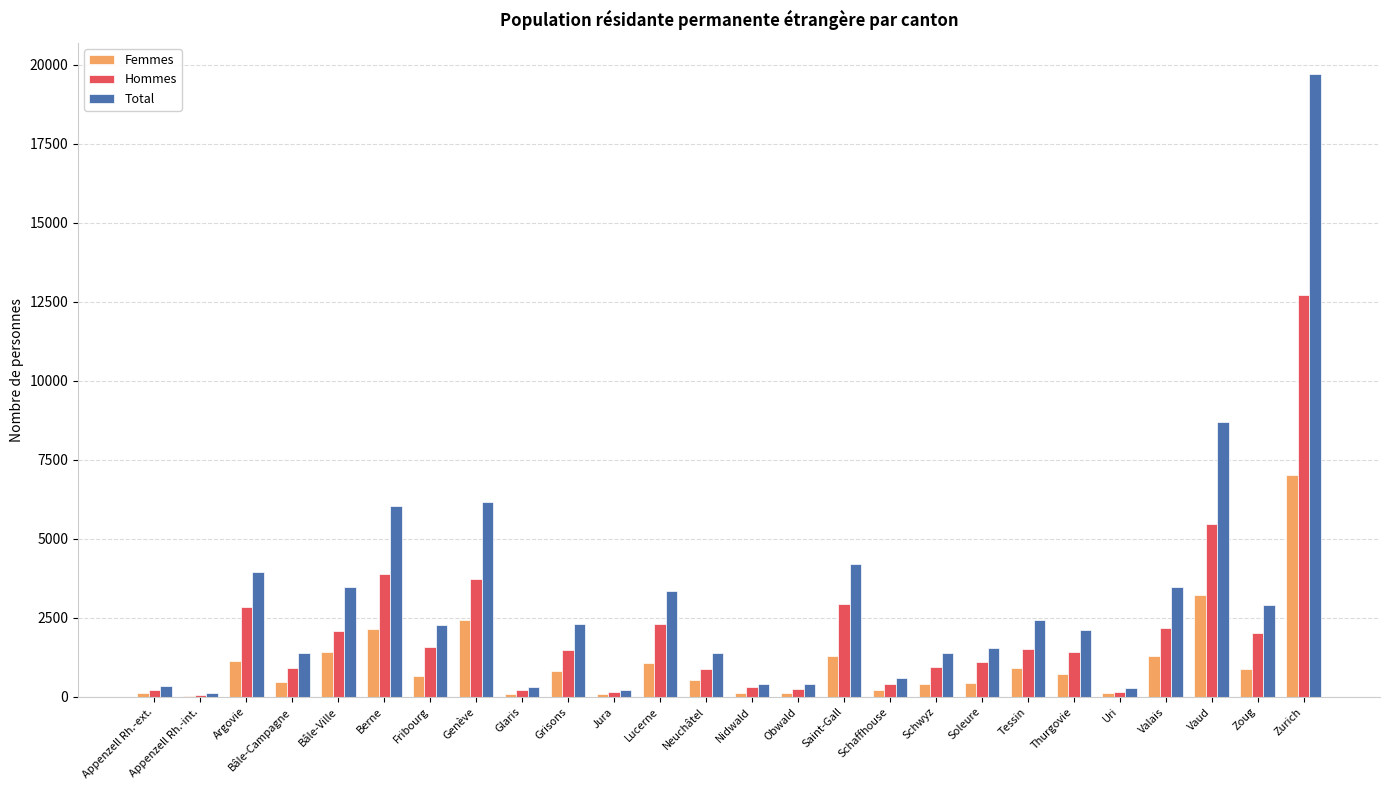

Is the value of Hommes at Valais greater than the value of Femmes at Zoug?

Yes